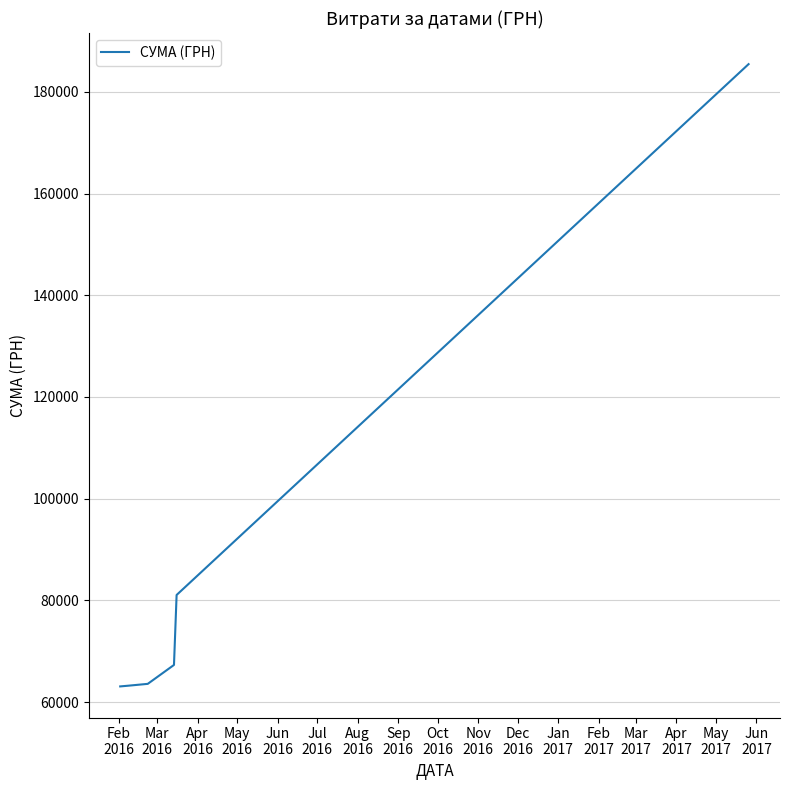

What is the minimum value shown in the chart?

63073.9